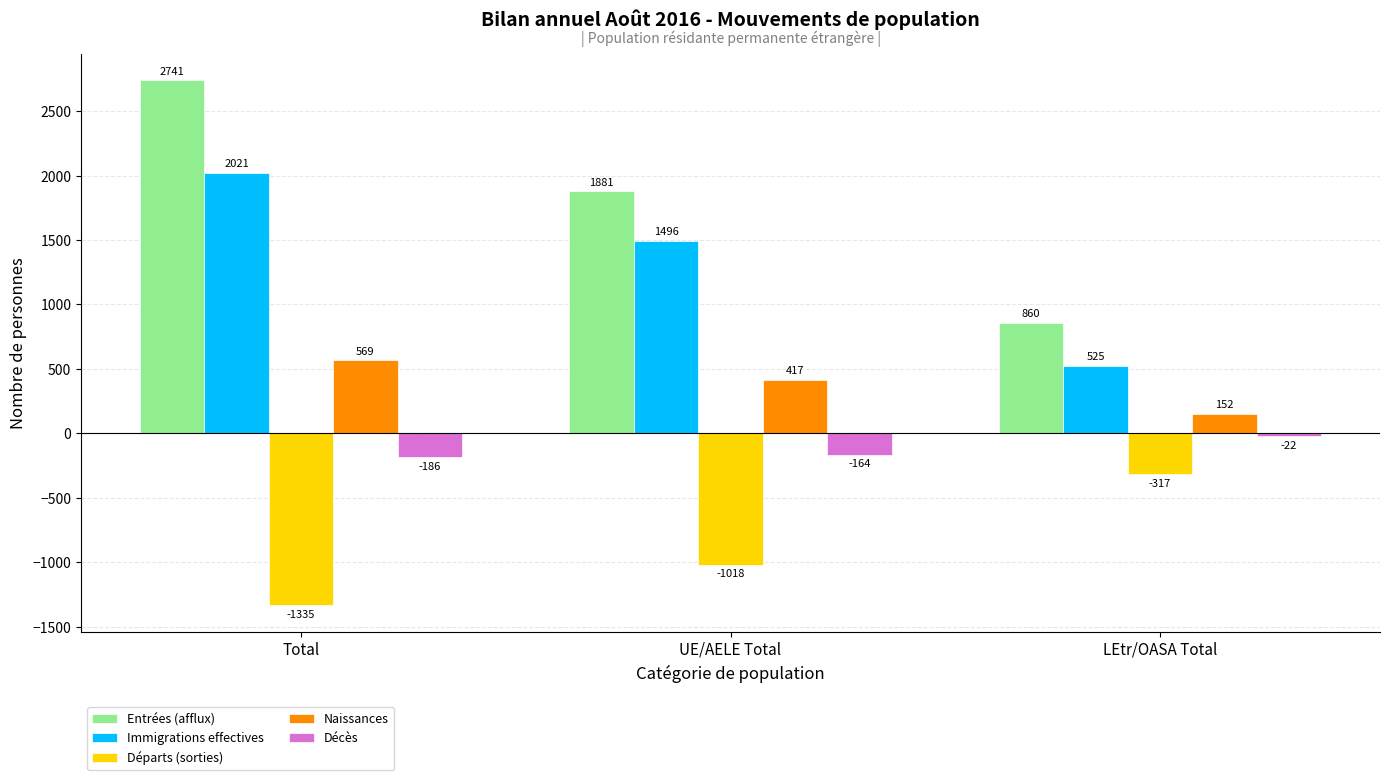

Is it true that Naissances equals 417 at UE/AELE Total?

True